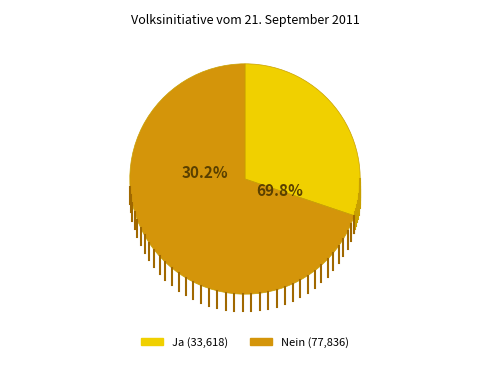

The Ja slice represents 16% of the pie. True or false?

False